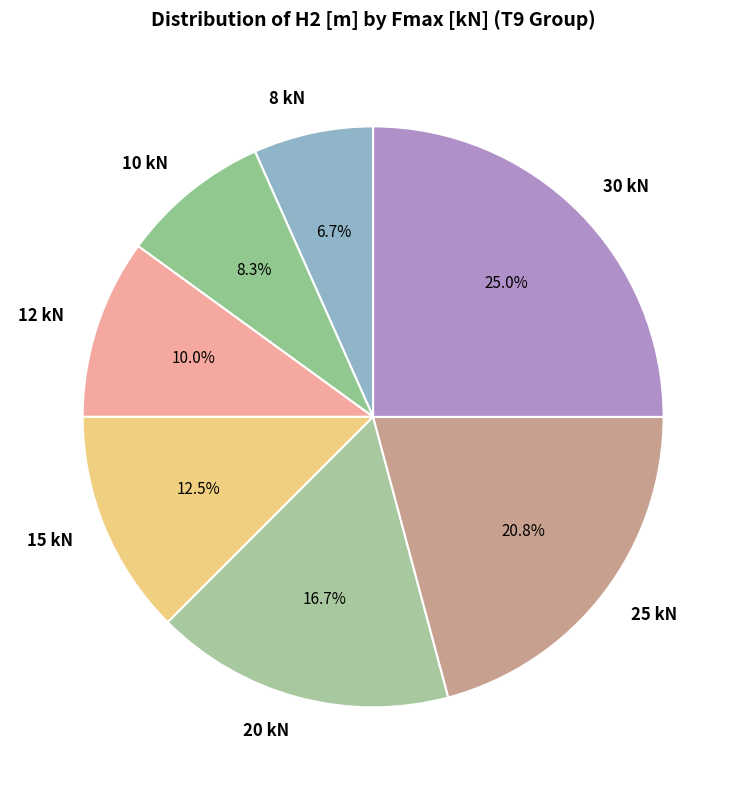

Approximately how many times larger is the value at 20 kN compared to 10 kN?

2.0